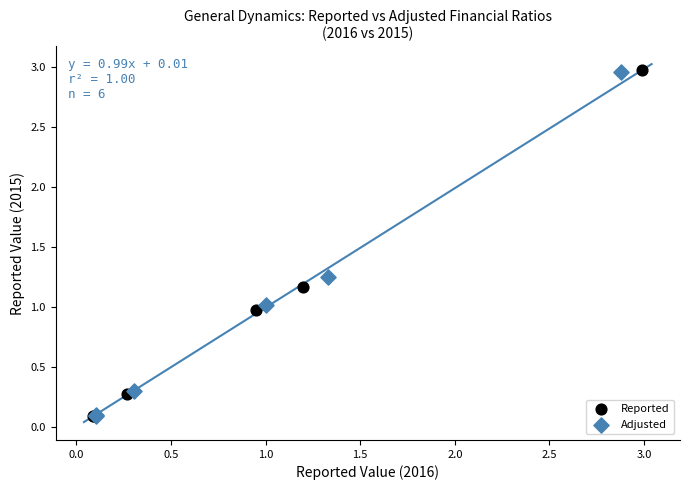

Which series has the largest Y range (max minus min)?

Reported